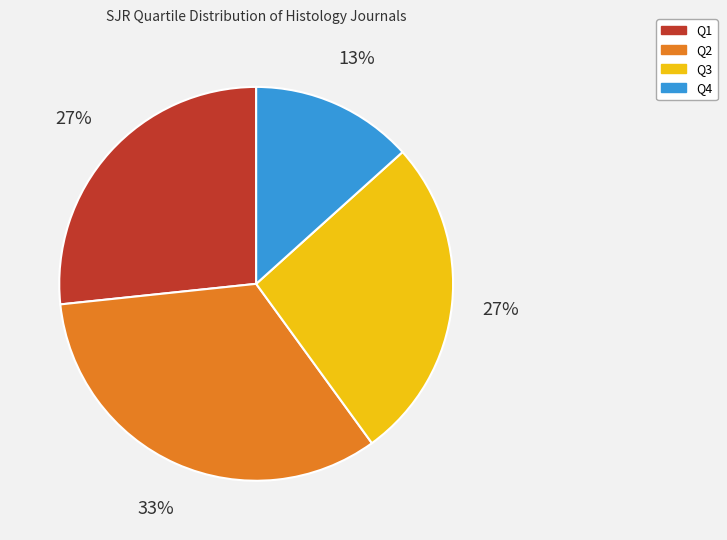

Is there any slice that represents more than half of the pie?

No